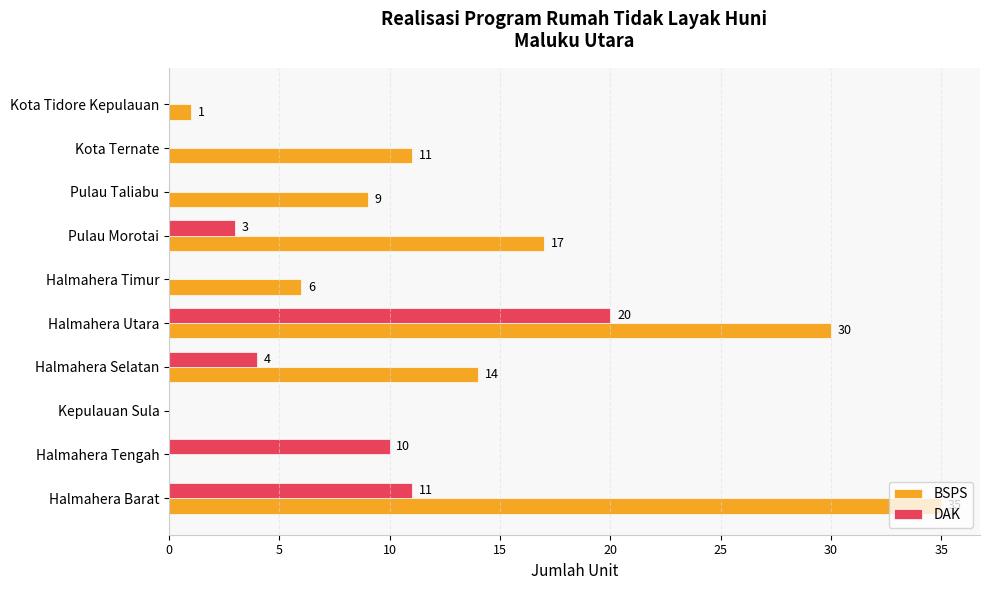

Count the number of categories in the chart.

10